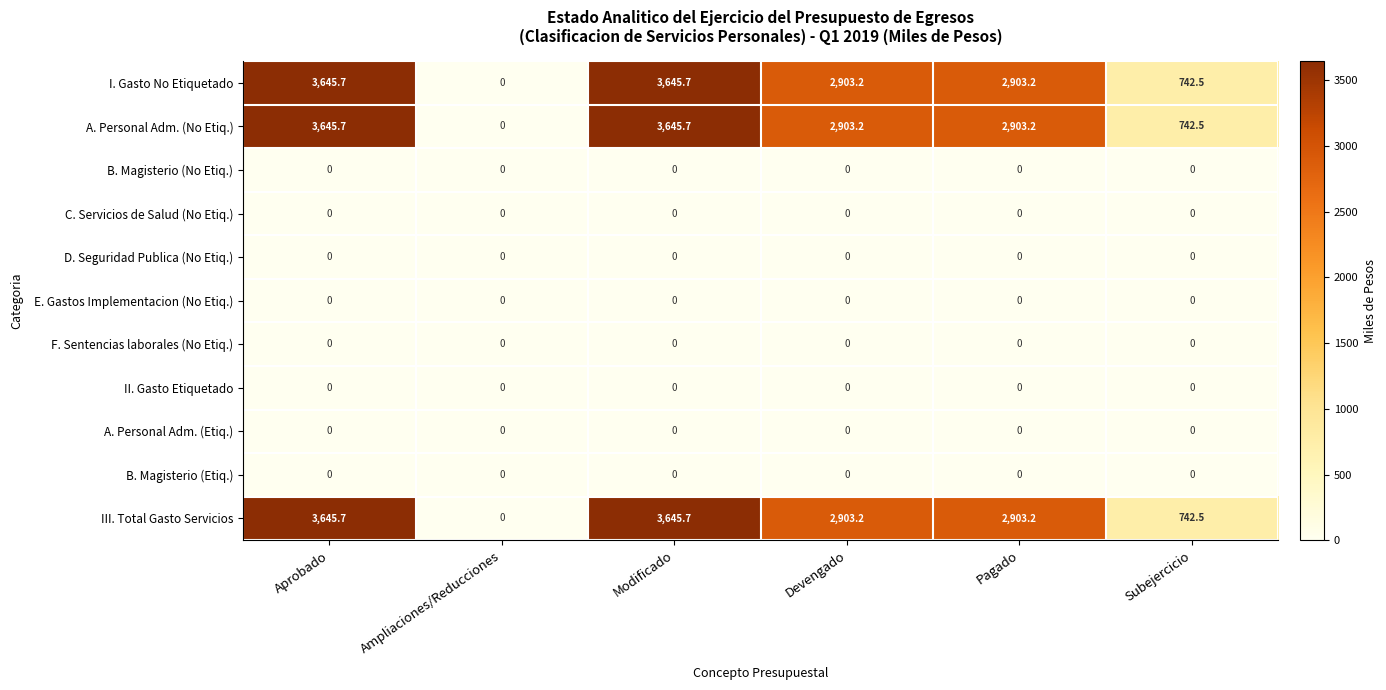

What is the spread (max minus min) of values at Pagado?

2903.2